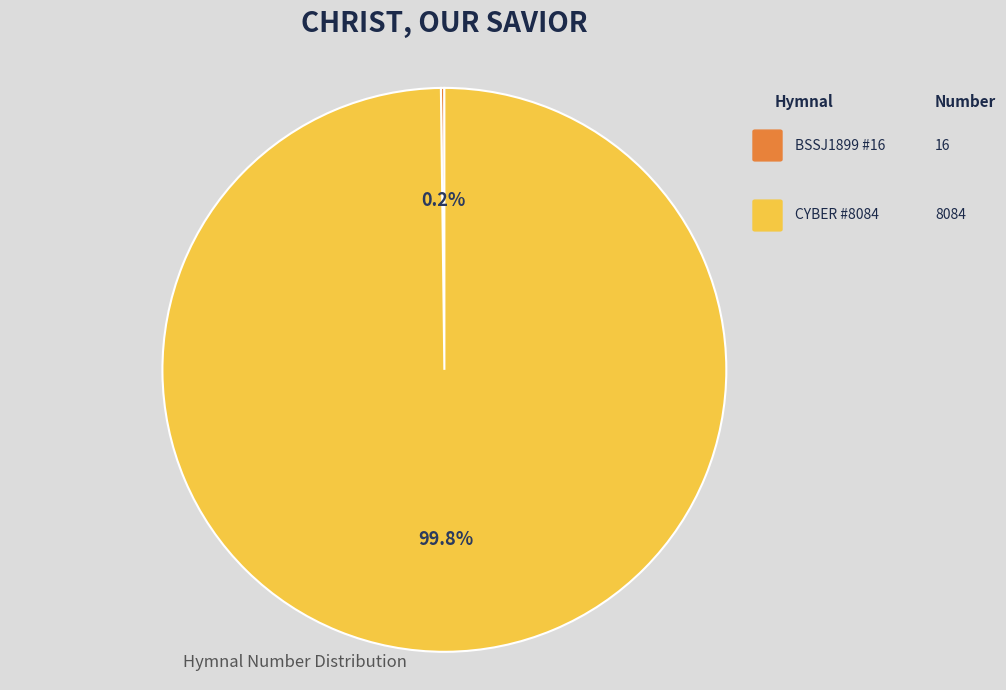

To the nearest percent, what is the average slice percentage?

50%